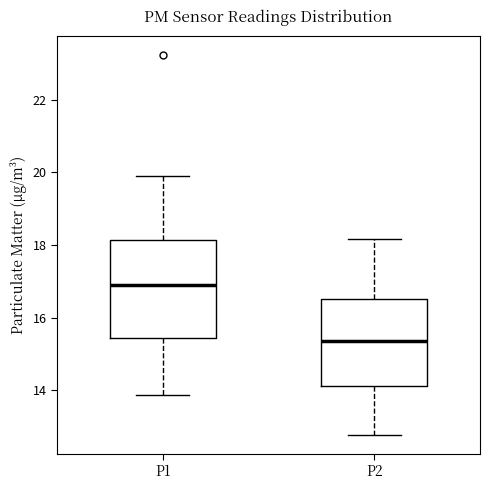

Where does the lower whisker of the box for P2 end on the y-axis? The values are not printed on the chart, so give them approximately, as read against the axis.

12.8